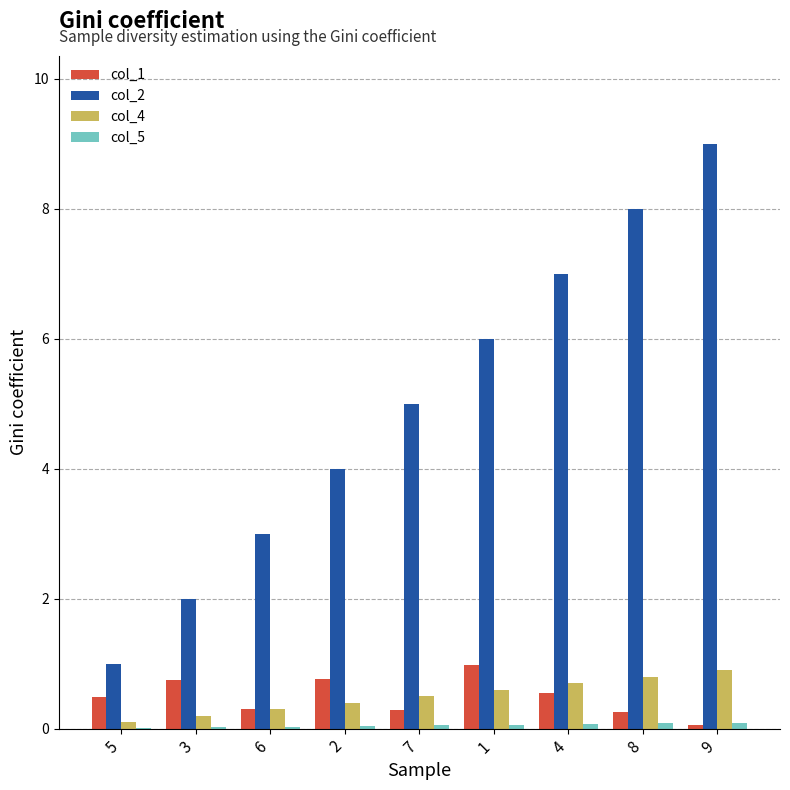

Which series has the largest total across all categories?

col_2